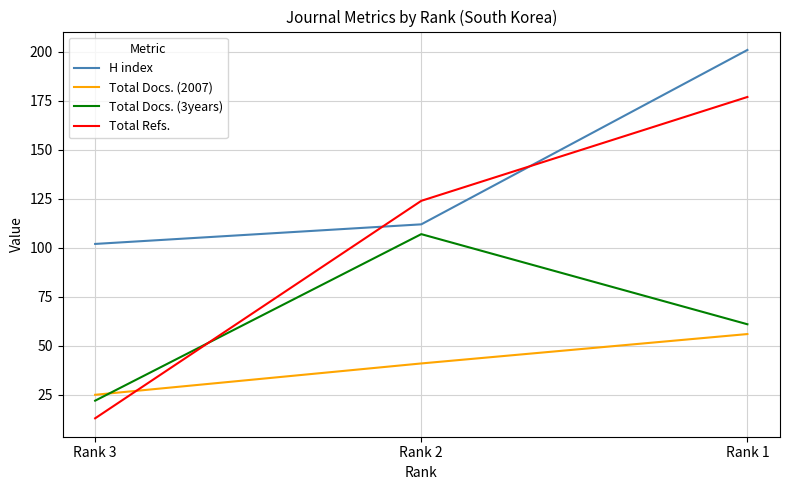

Which series changed the most between Rank 3 and Rank 2?

Total Refs.